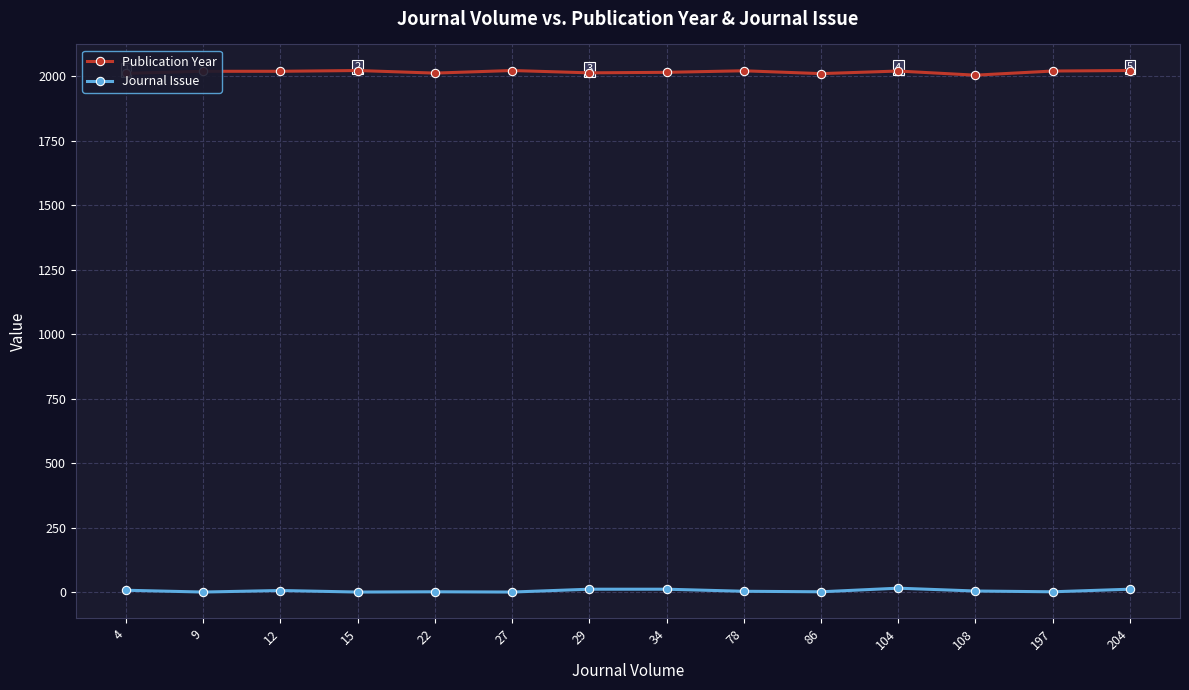

Does the chart have visible grid lines?

Yes